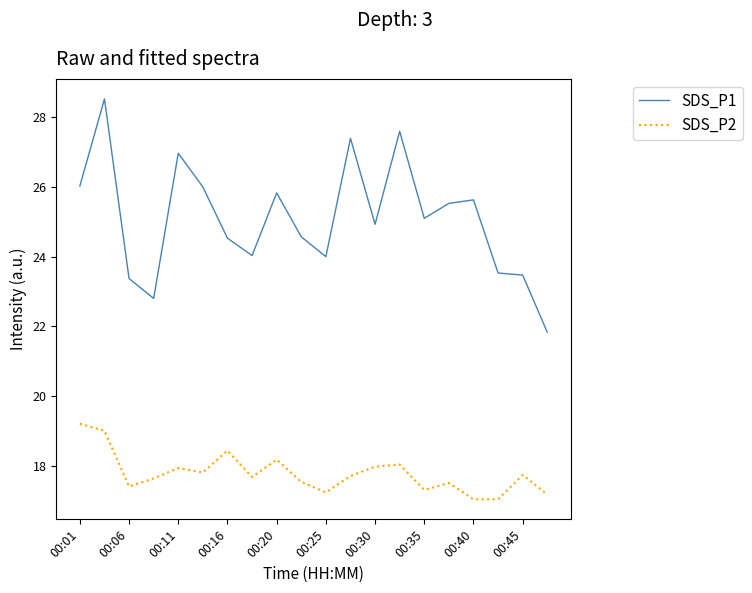

What is the average value of the SDS_P2 series?

17.8